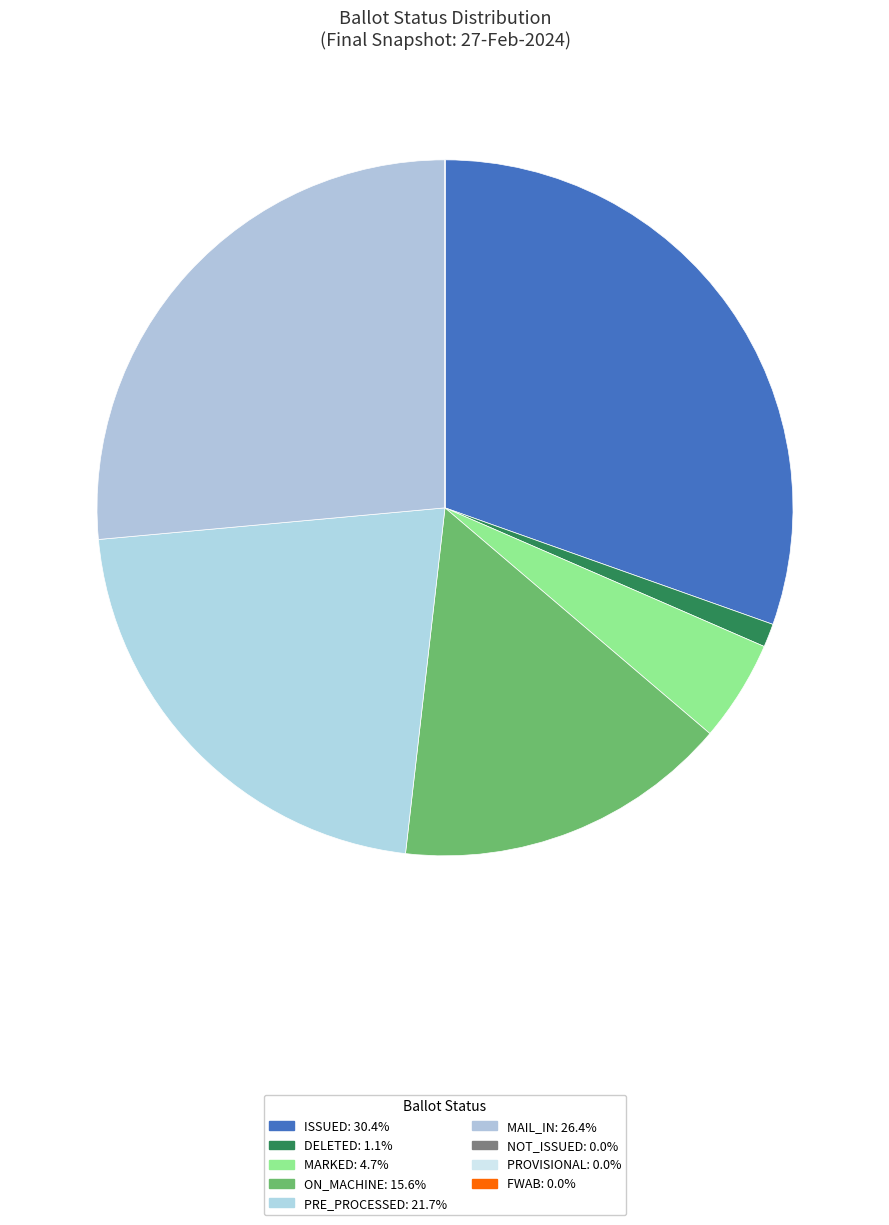

Rank the categories by value from highest to lowest.

ISSUED, MAIL_IN, PRE_PROCESSED, ON_MACHINE, MARKED, DELETED, NOT_ISSUED, PROVISIONAL, FWAB